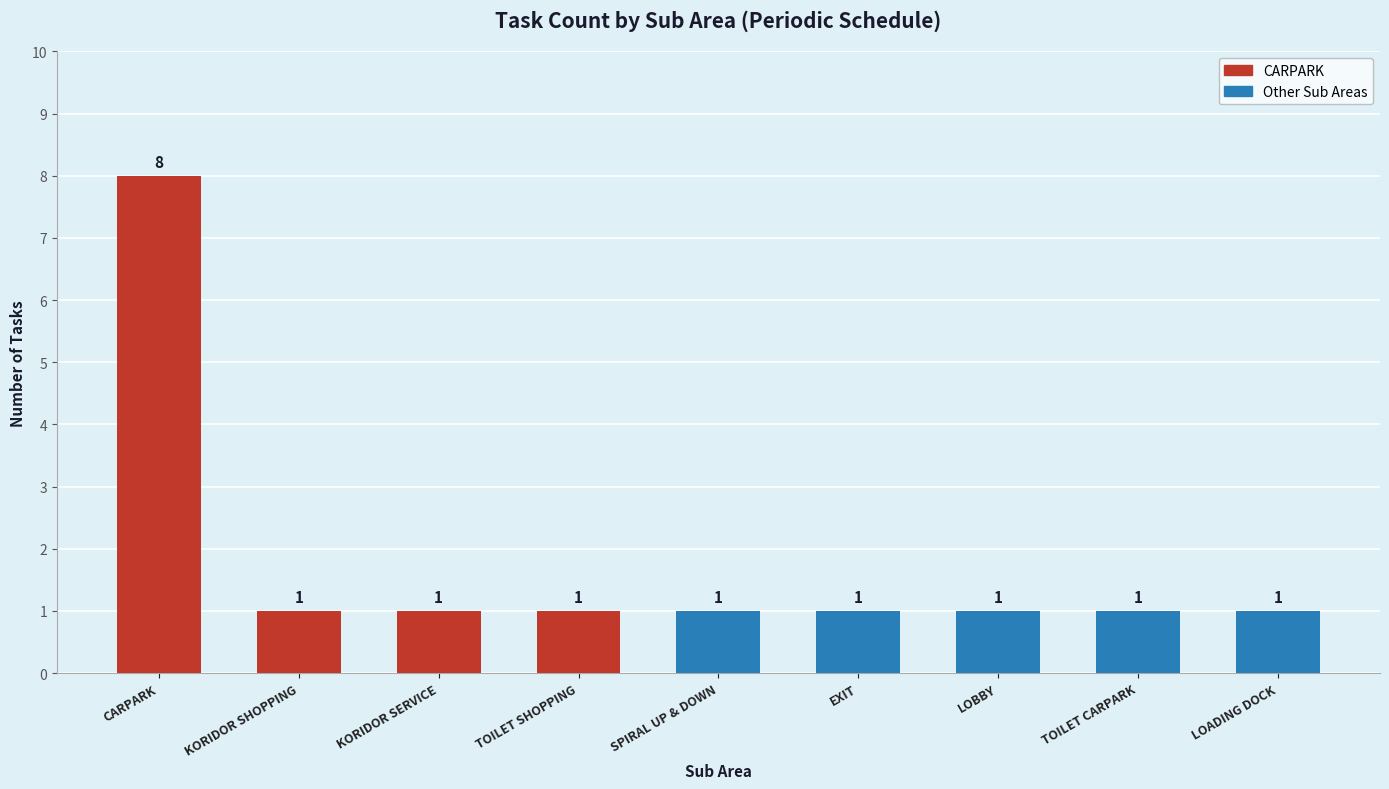

At which category does the chart reach its peak across all series?

CARPARK